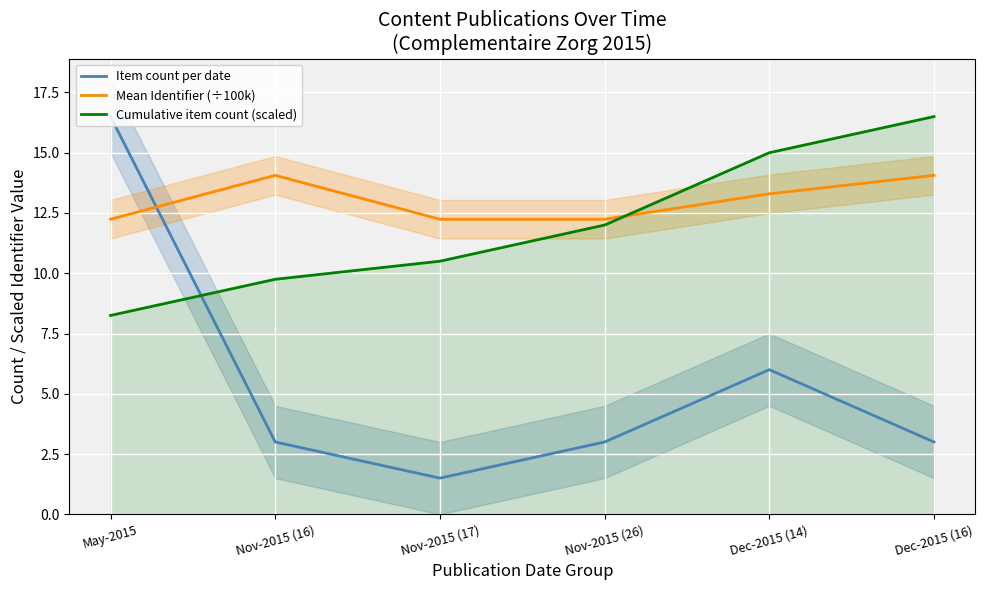

Is it true that Cumulative item count (scaled) equals 14.4 at May-2015?

False